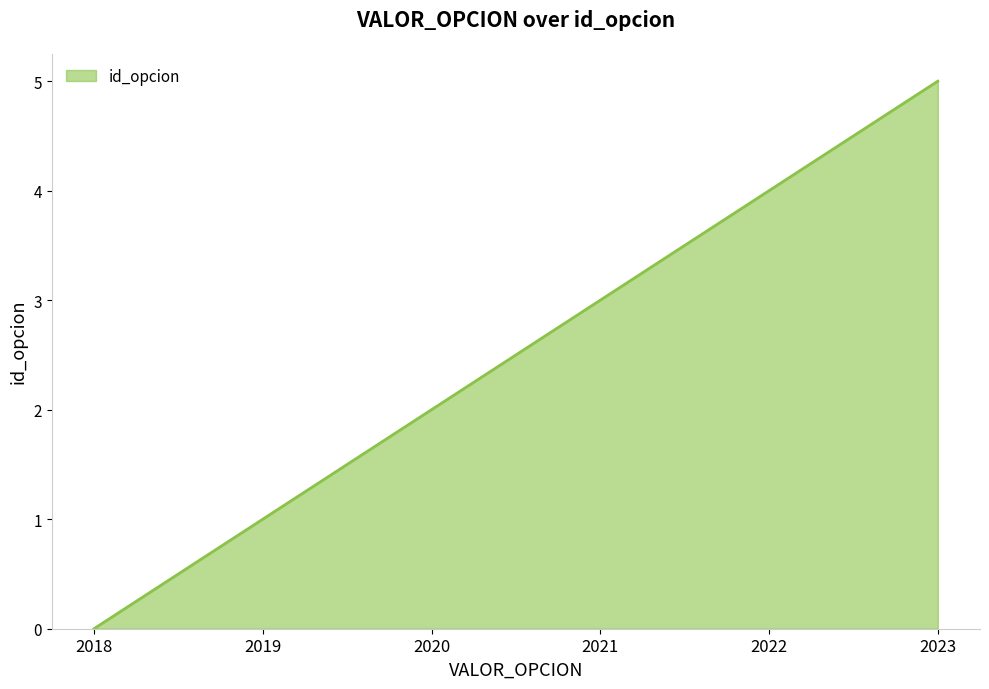

List the labels in order of value, largest first.

2023, 2022, 2021, 2020, 2019, 2018